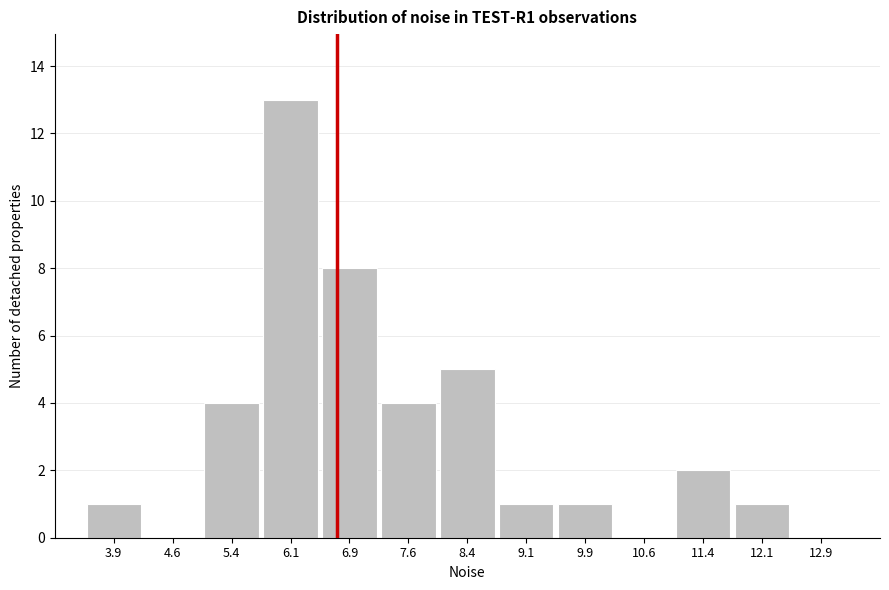

How tall is the bar that spans 11.75 to 12.50 on the x-axis? Neither the bar edges nor the heights are printed on the chart, so give them approximately, as read against the axes.

1